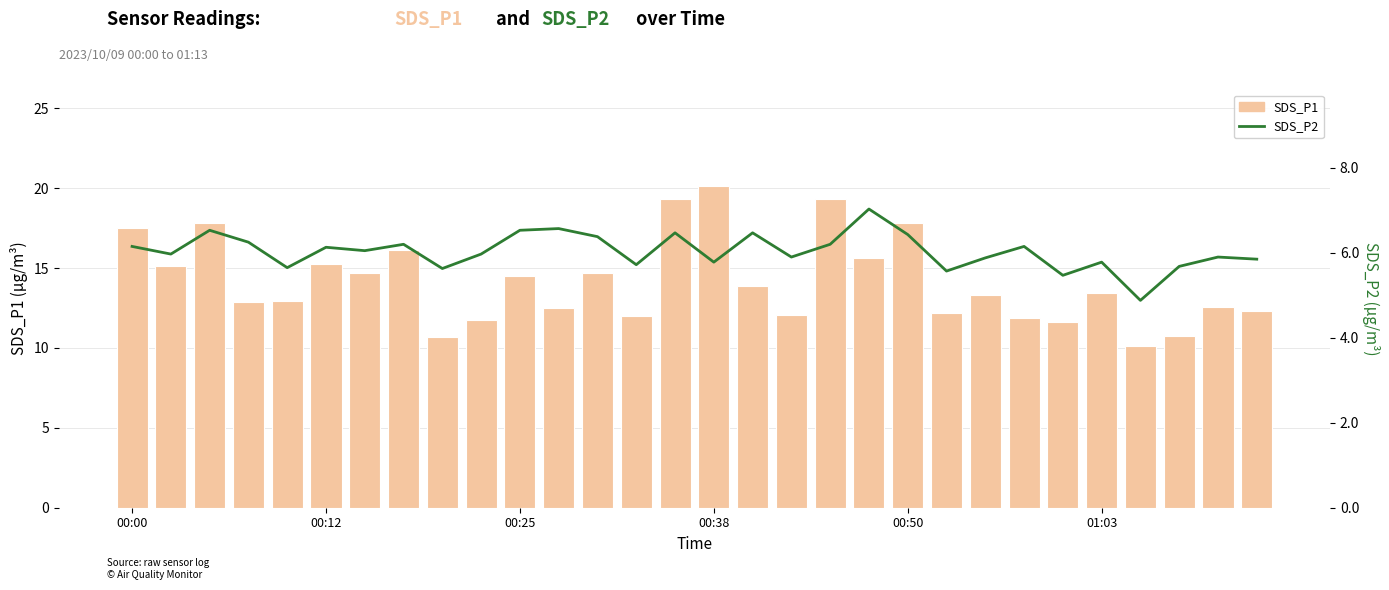

Which series has the largest total across all categories?

SDS_P1